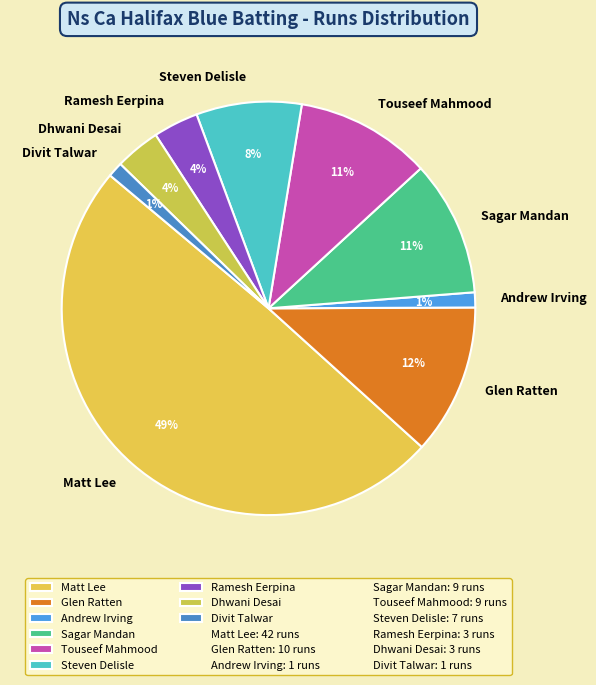

What percentage is the Steven Delisle slice, to the nearest percent?

8%